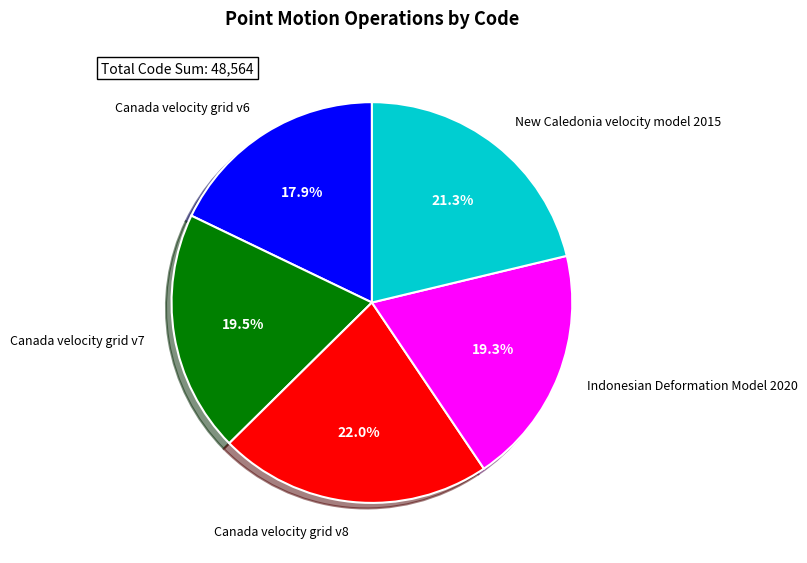

What is the largest slice in the pie chart?

Canada velocity grid v8